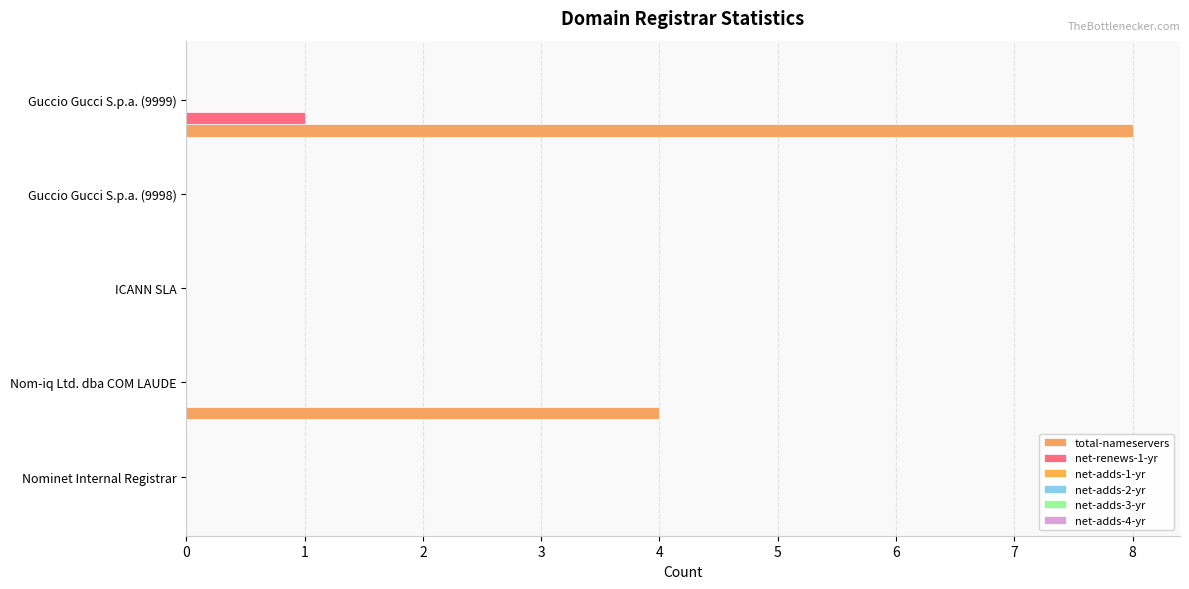

Which series has the largest range (max minus min)?

total-nameservers